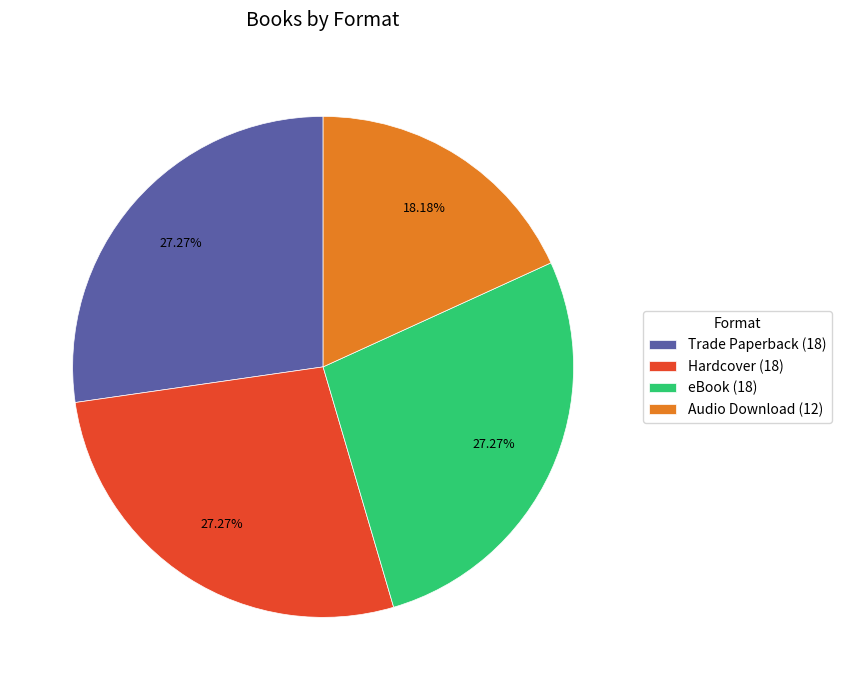

Which slice is the smallest?

Audio Download